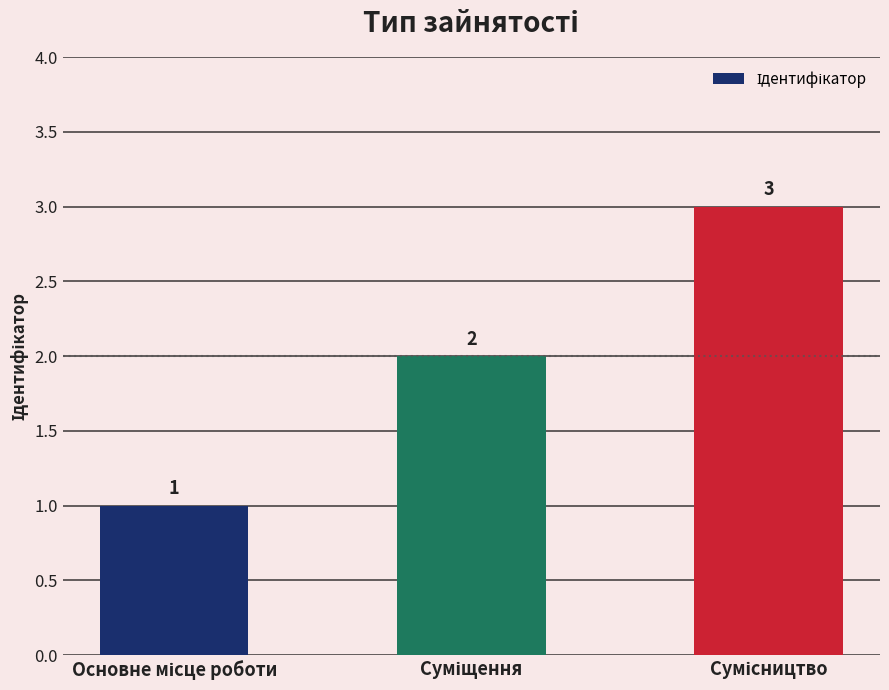

What is the value of the 2nd bar from the left?

2